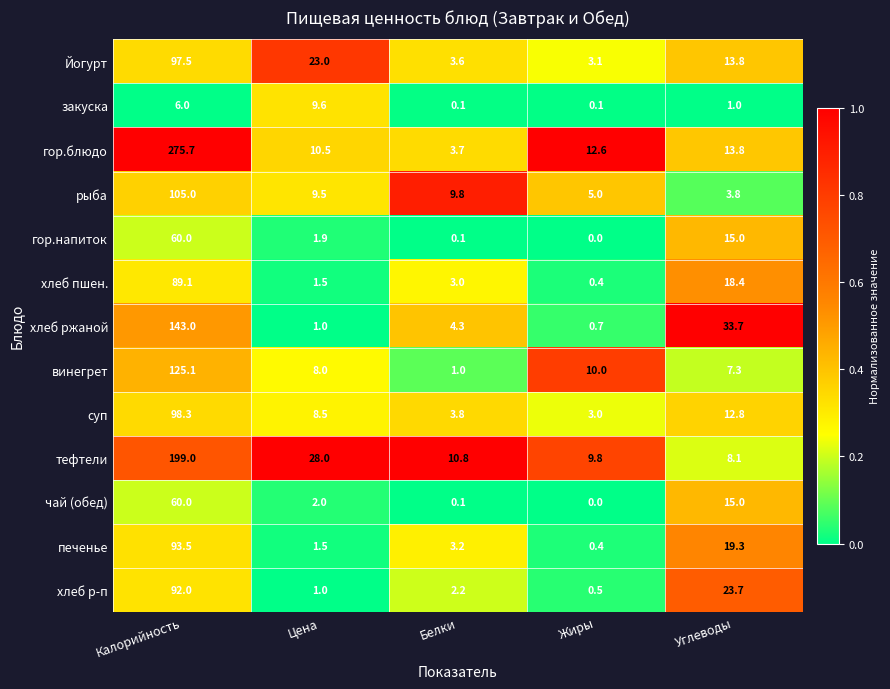

How many categories are shown in the chart?

5